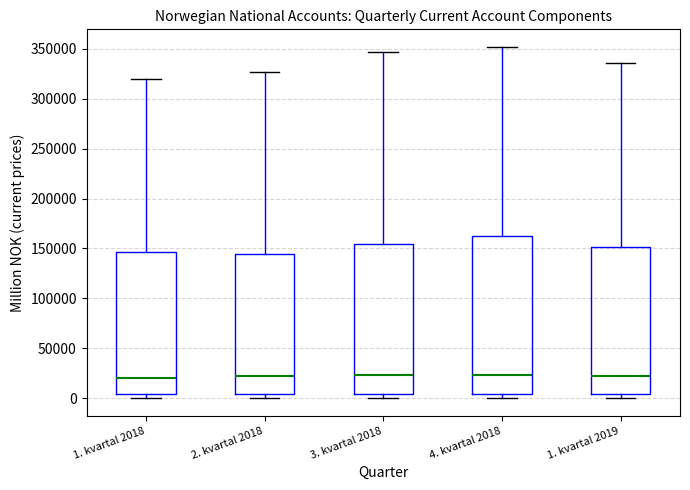

Reading left to right, read every box against the y-axis: the position of its median line, the range the box covers, and the ends of its whiskers. The values are not printed on the chart, so give them approximately, as read against the axis.

1. kvartal 2018: median 20000, box 5000 to 145000, whiskers 0 to 320000
2. kvartal 2018: median 20000, box 5000 to 145000, whiskers 0 to 325000
3. kvartal 2018: median 25000, box 5000 to 155000, whiskers 0 to 345000
4. kvartal 2018: median 25000, box 5000 to 165000, whiskers 0 to 350000
1. kvartal 2019: median 20000, box 5000 to 150000, whiskers 0 to 335000